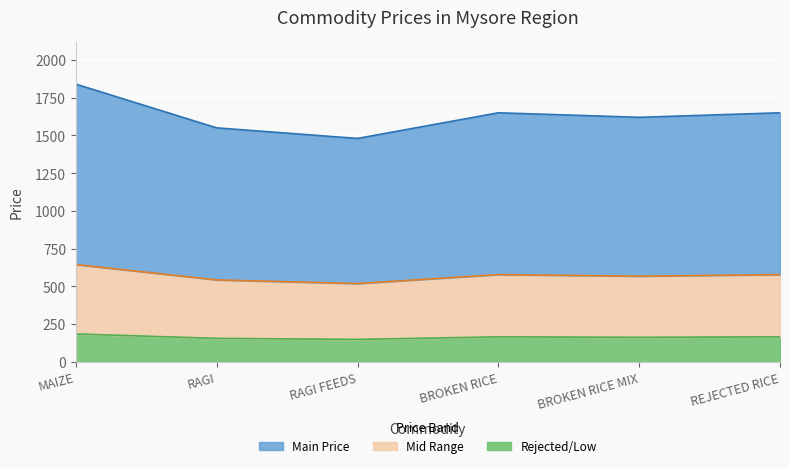

What is the value of the 5th point from the left?

162